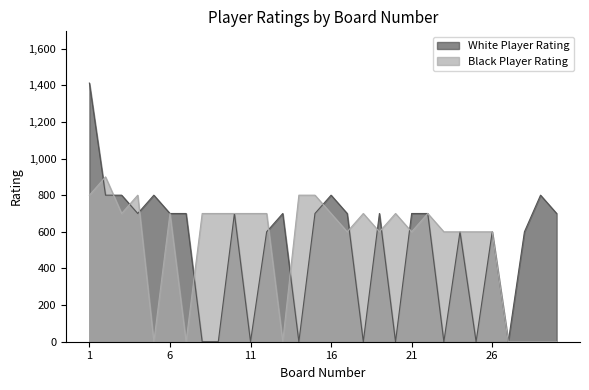

How many distinct data groups are displayed?

2